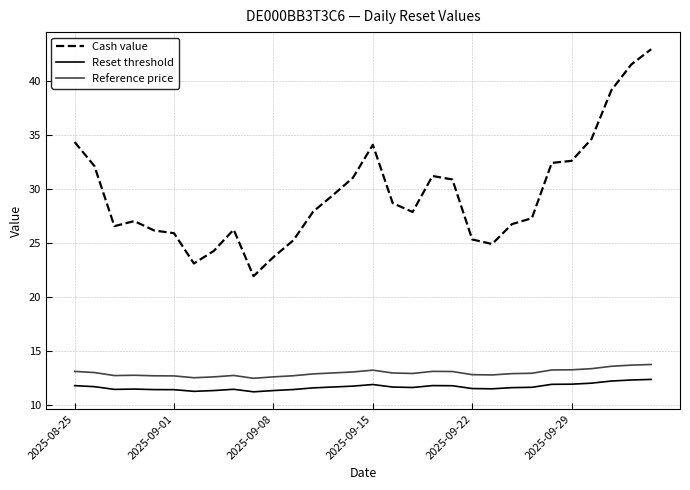

In Reference price, how many points are lower than both neighbors (excluding endpoints)?

5